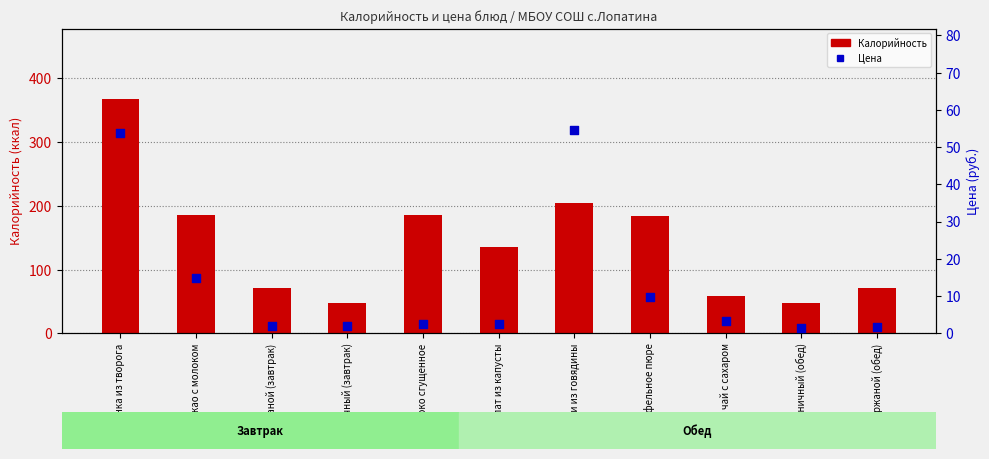

Which series contains the lowest Y value?

Цена